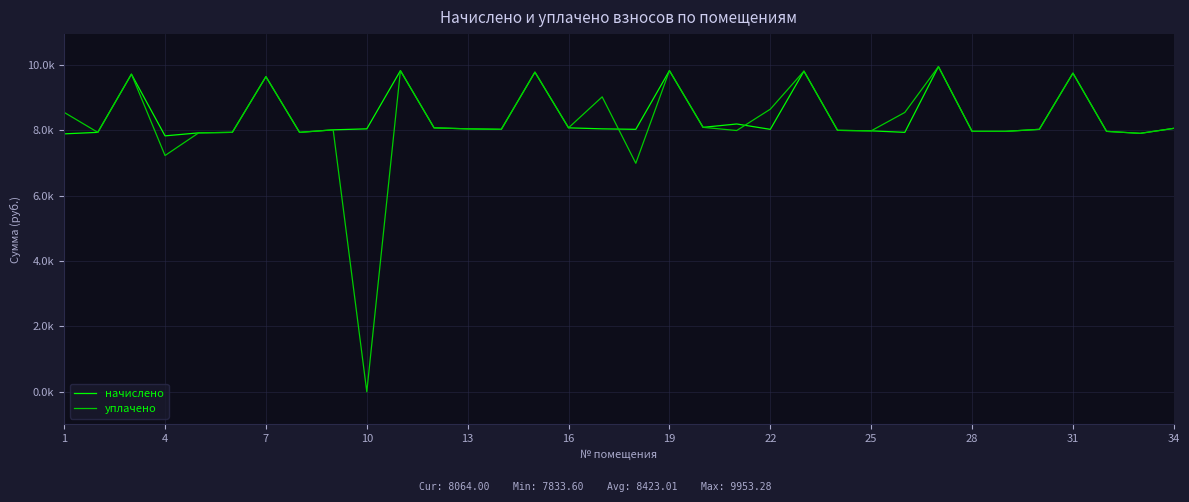

Is this an area chart (filled region under the line)?

No